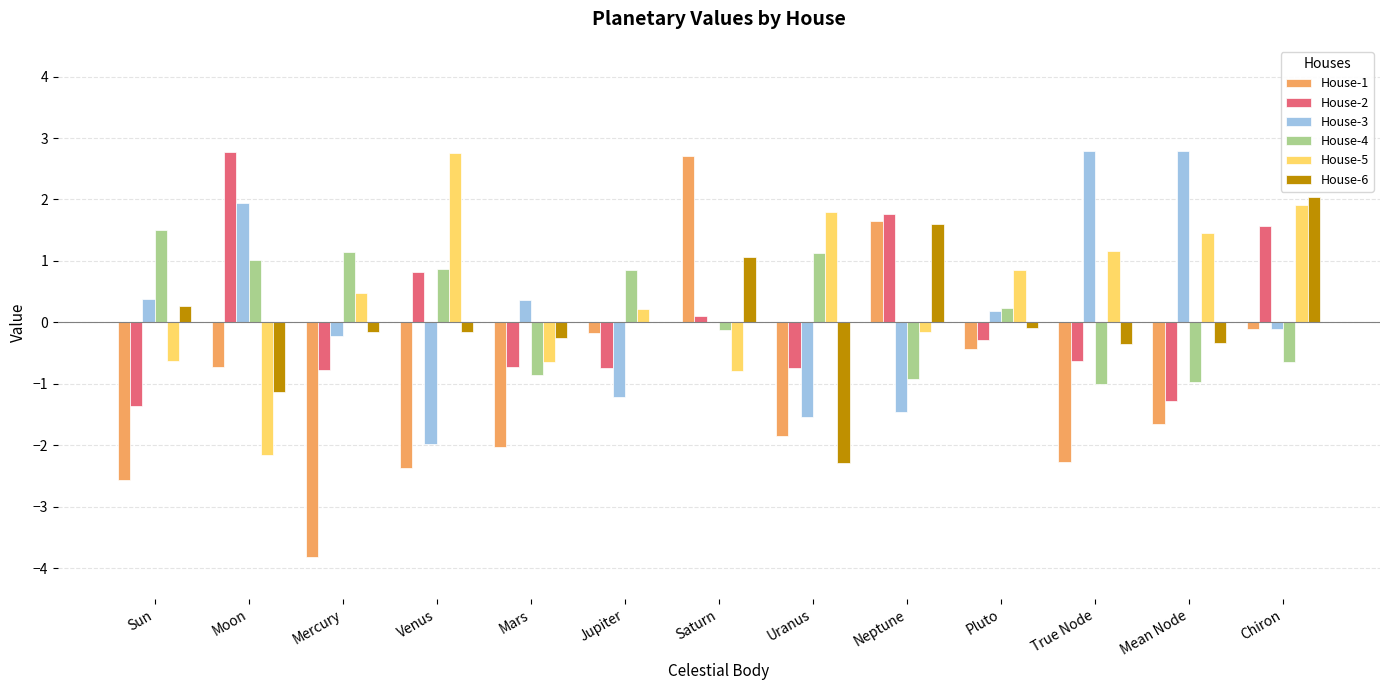

What is the sum of all House-1 values?

-13.6